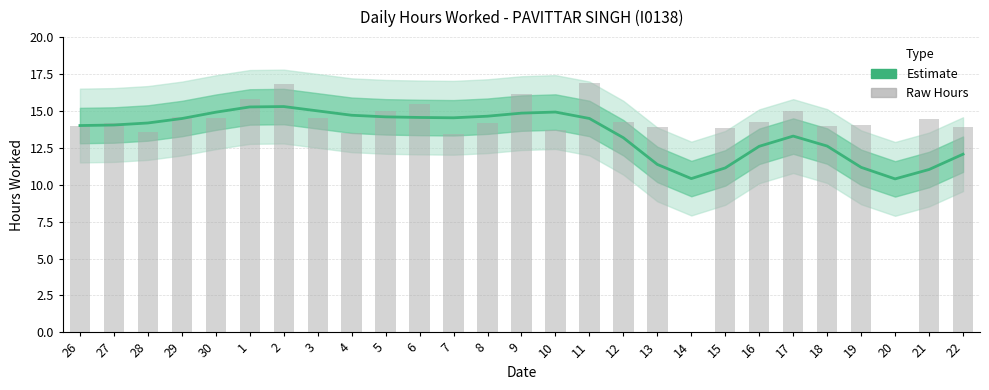

What is the total value across all series at 16?

26.9